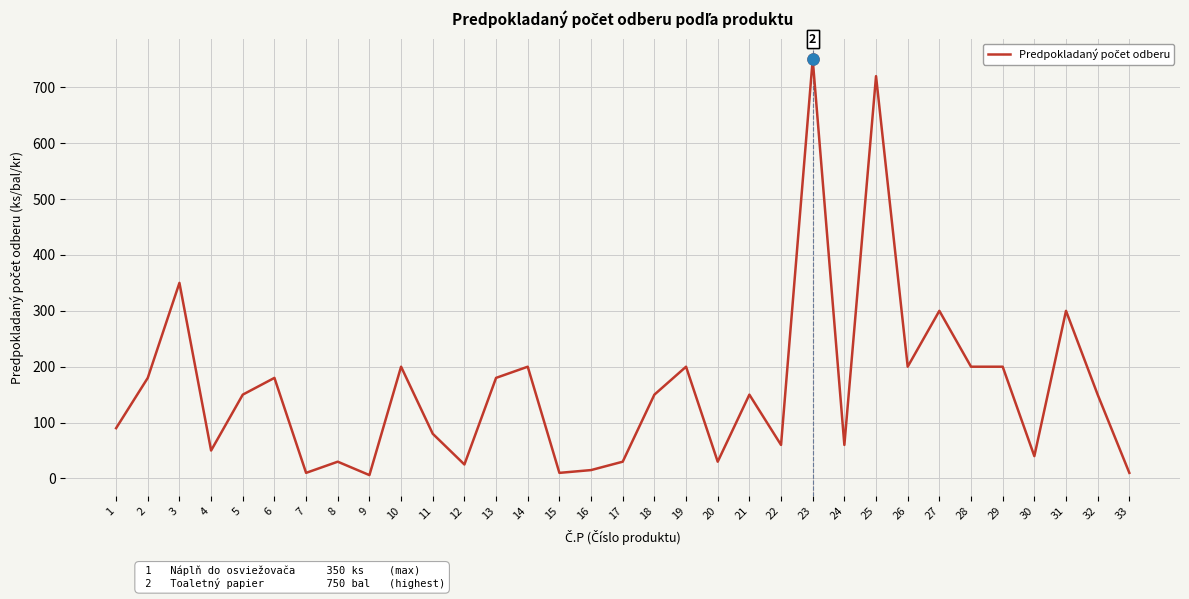

True or false: there are more than 1 points higher than both neighbors.

True